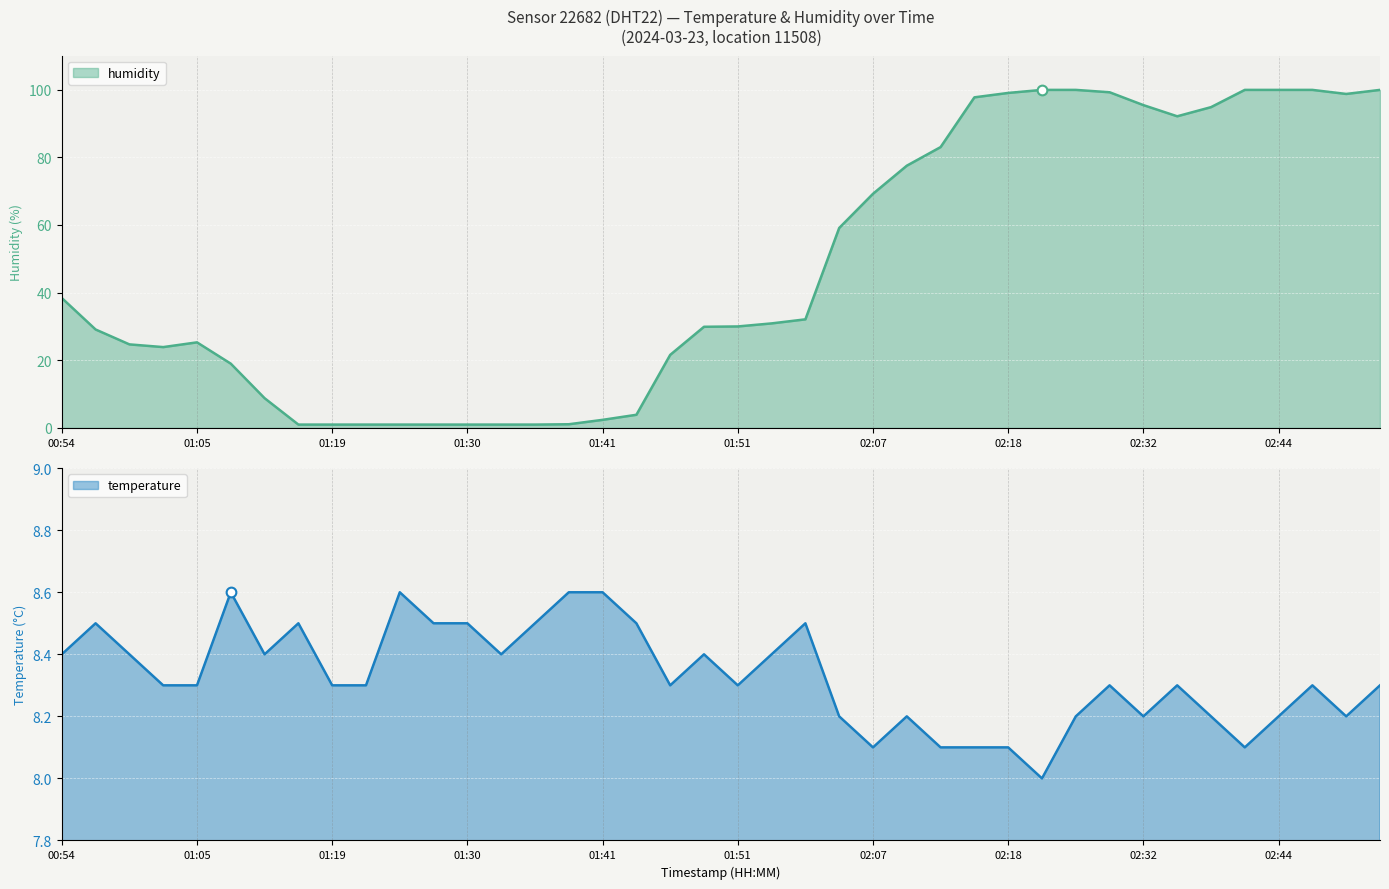

Where do humidity and temperature first cross each other?

01:13 and 01:16